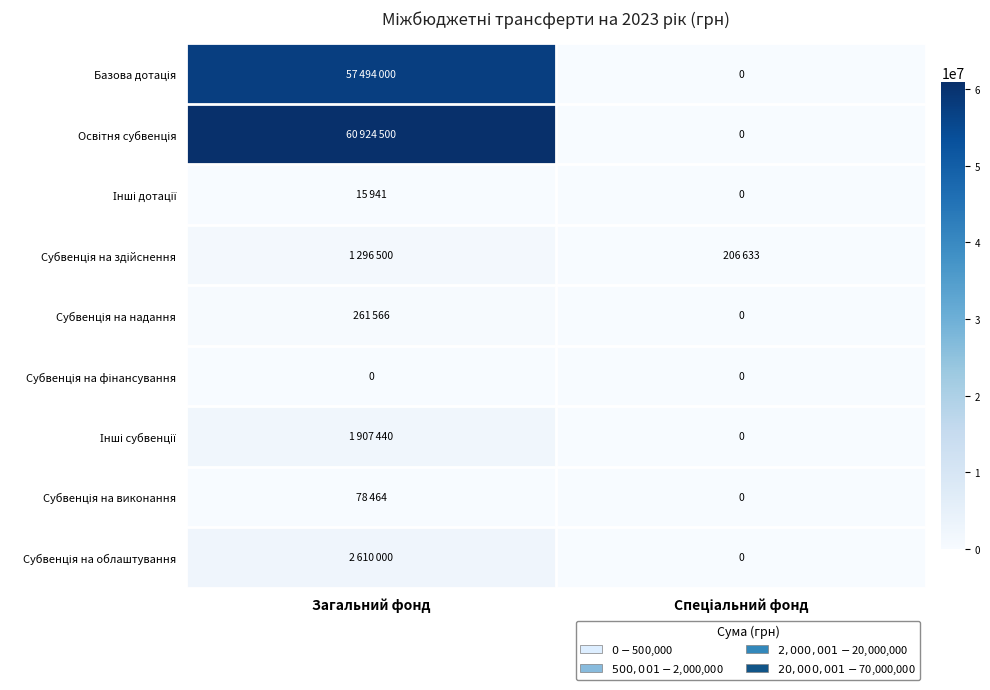

The Інші субвенції series shows 1907440 at Загальний фонд. True or false?

True